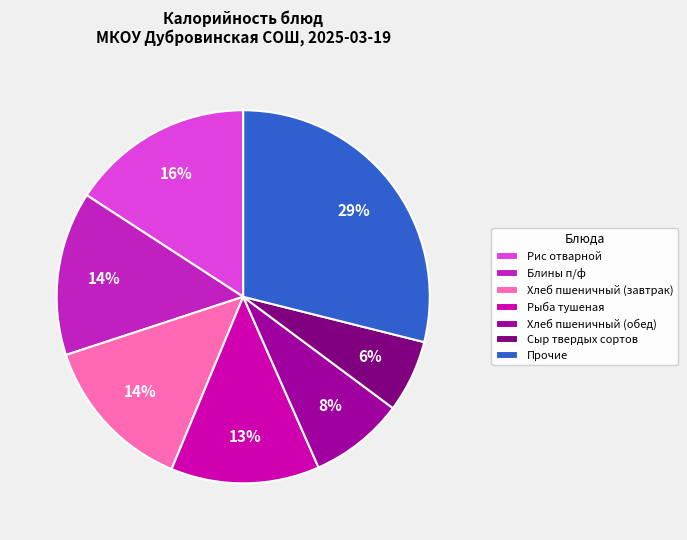

Which has a higher value, Рис отварной or Блины п/ф?

Рис отварной